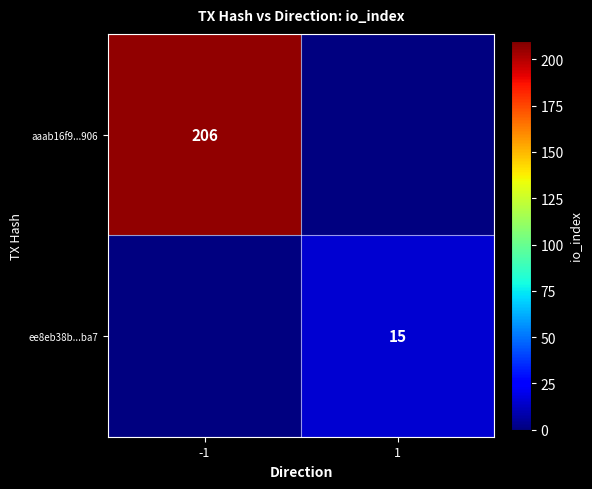

The ee8eb38b...ba7 series shows 22 at 1. True or false?

False